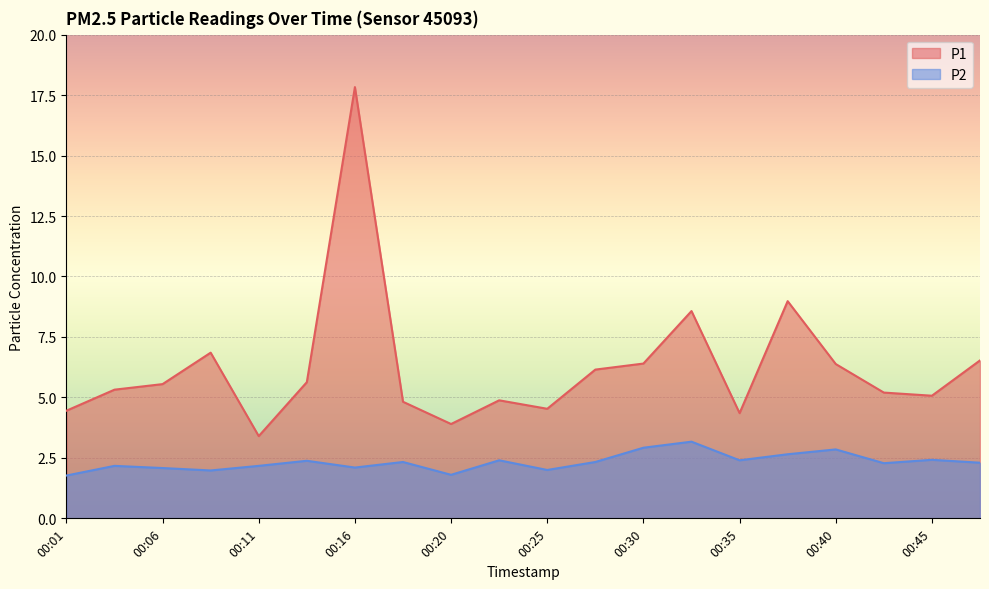

Rank the series at 00:28 from highest to lowest value.

P1, P2